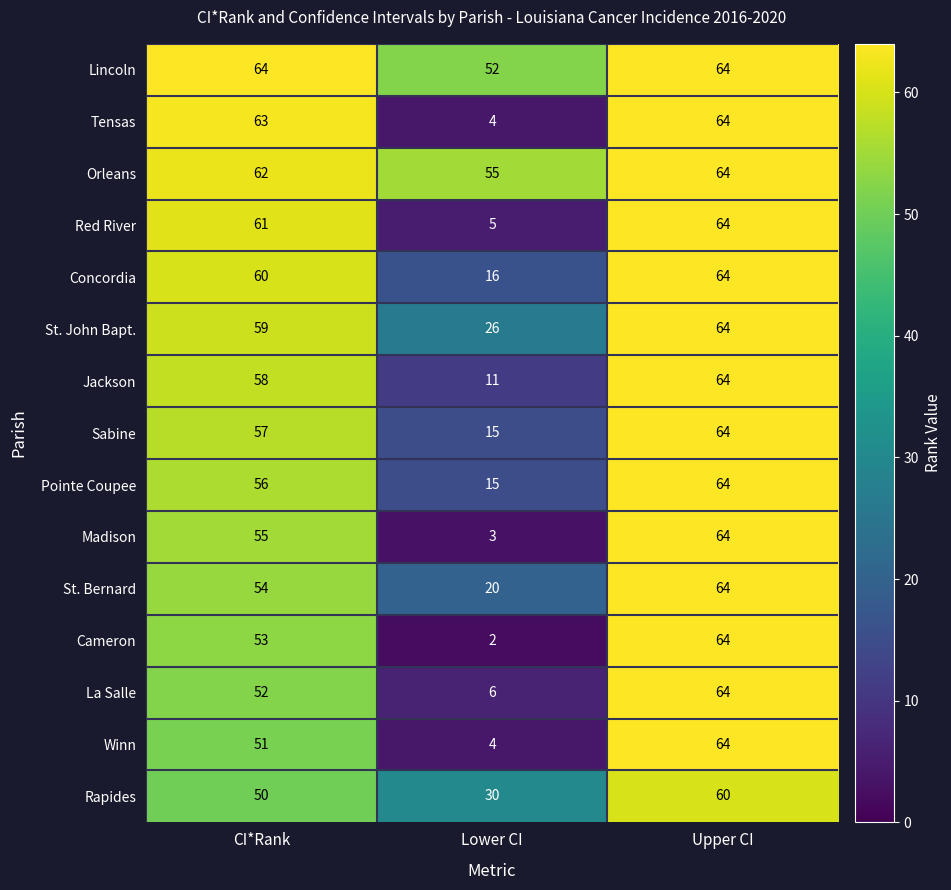

Count the St. John Bapt. values in the range 26 to 64.

3